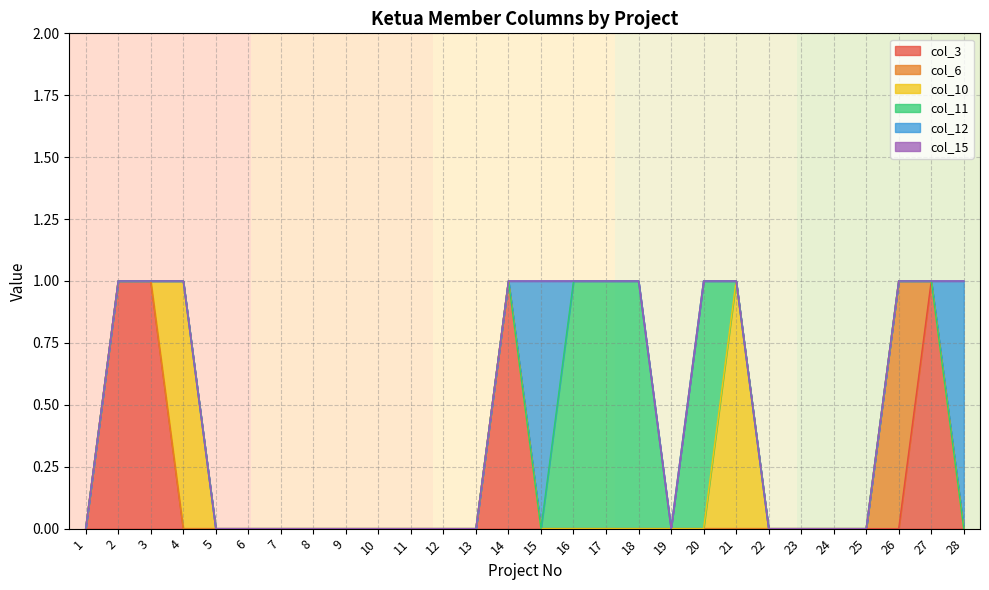

Is it true that col_3 equals 0 at 16?

True